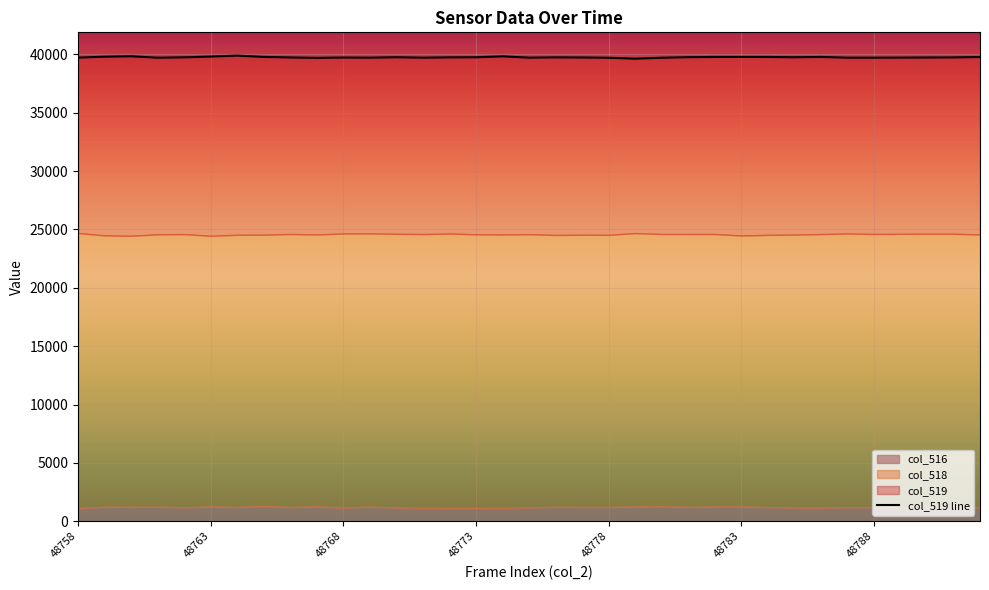

At which label does col_518 first exceed 24600?

48758